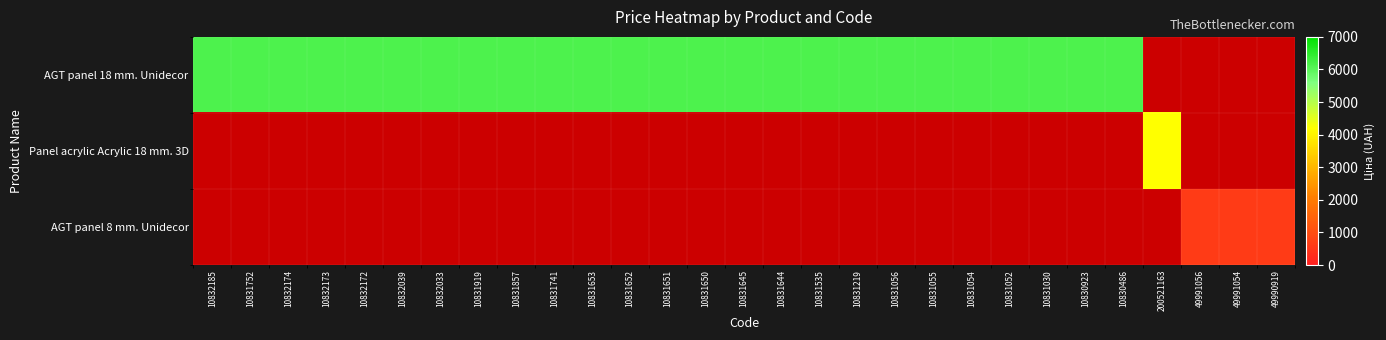

Reading right to left, what are all the values shown in this chart?

AGT panel 18 mm. Unidecor: 49990919=0.0	49991054=0.0	49991056=0.0	200521163=0.0	10830486=6143.2	10830923=6143.2	10831030=6143.2	10831052=6143.2	10831054=6143.2	10831055=6143.2	10831056=6143.2	10831219=6143.2	10831535=6143.2	10831644=6143.2	10831645=6143.2	10831650=6143.2	10831651=6143.2	10831652=6143.2	10831653=6143.2	10831741=6143.2	10831857=6143.2	10831919=6143.2	10832033=6143.2	10832039=6143.2	10832172=6143.2	10832173=6143.2	10832174=6143.2	10831752=6143.2	10832185=6143.2
Panel acrylic Acrylic 18 mm. 3D: 49990919=0.0	49991054=0.0	49991056=0.0	200521163=4204.8	10830486=0.0	10830923=0.0	10831030=0.0	10831052=0.0	10831054=0.0	10831055=0.0	10831056=0.0	10831219=0.0	10831535=0.0	10831644=0.0	10831645=0.0	10831650=0.0	10831651=0.0	10831652=0.0	10831653=0.0	10831741=0.0	10831857=0.0	10831919=0.0	10832033=0.0	10832039=0.0	10832172=0.0	10832173=0.0	10832174=0.0	10831752=0.0	10832185=0.0
AGT panel 8 mm. Unidecor: 49990919=618.9	49991054=618.9	49991056=618.9	200521163=0.0	10830486=0.0	10830923=0.0	10831030=0.0	10831052=0.0	10831054=0.0	10831055=0.0	10831056=0.0	10831219=0.0	10831535=0.0	10831644=0.0	10831645=0.0	10831650=0.0	10831651=0.0	10831652=0.0	10831653=0.0	10831741=0.0	10831857=0.0	10831919=0.0	10832033=0.0	10832039=0.0	10832172=0.0	10832173=0.0	10832174=0.0	10831752=0.0	10832185=0.0